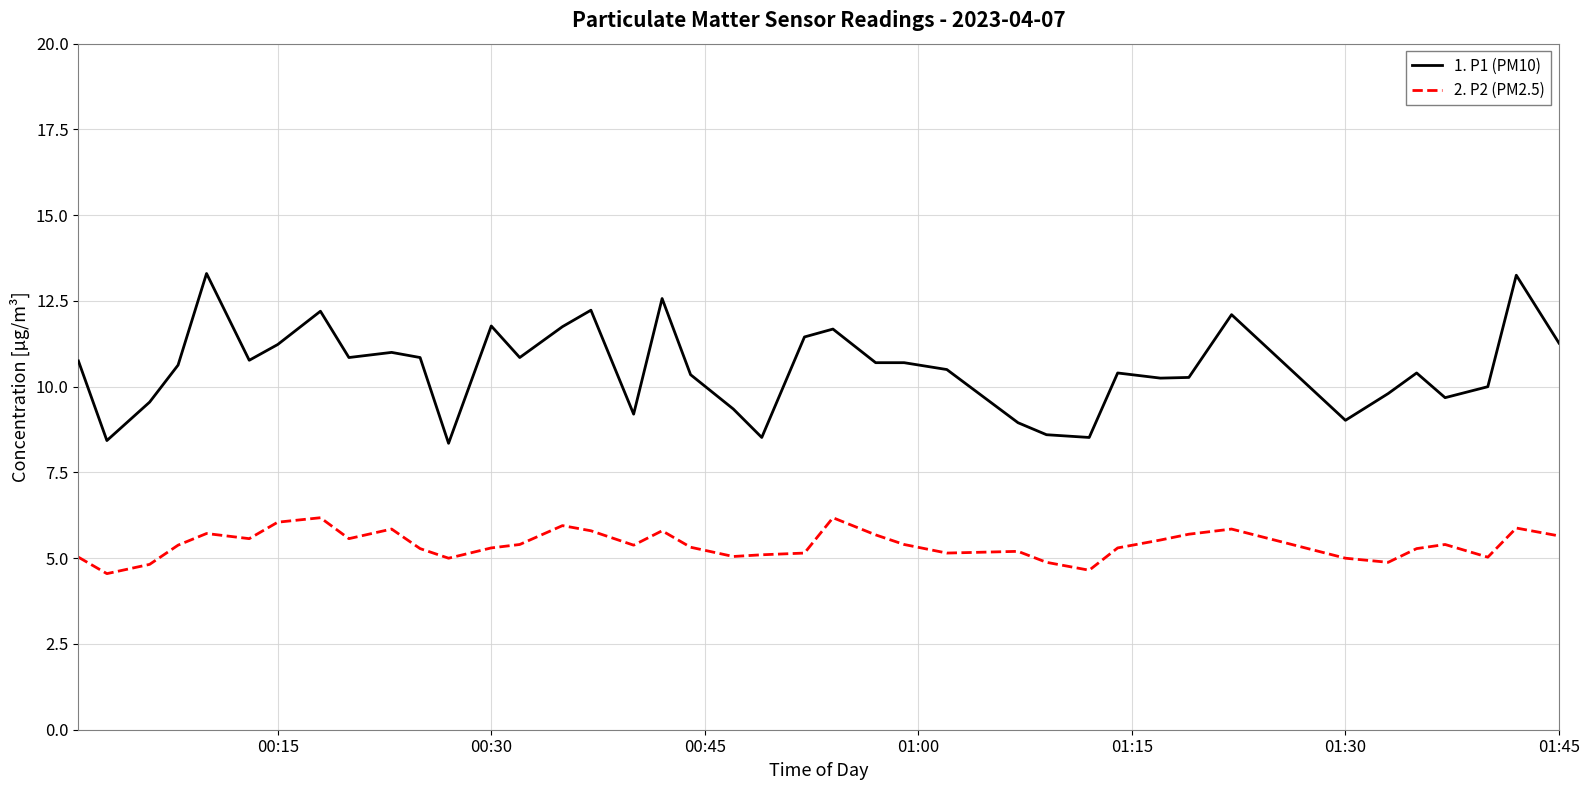

Rank the series by their average value, from lowest to highest.

2. P2 (PM2.5), 1. P1 (PM10)